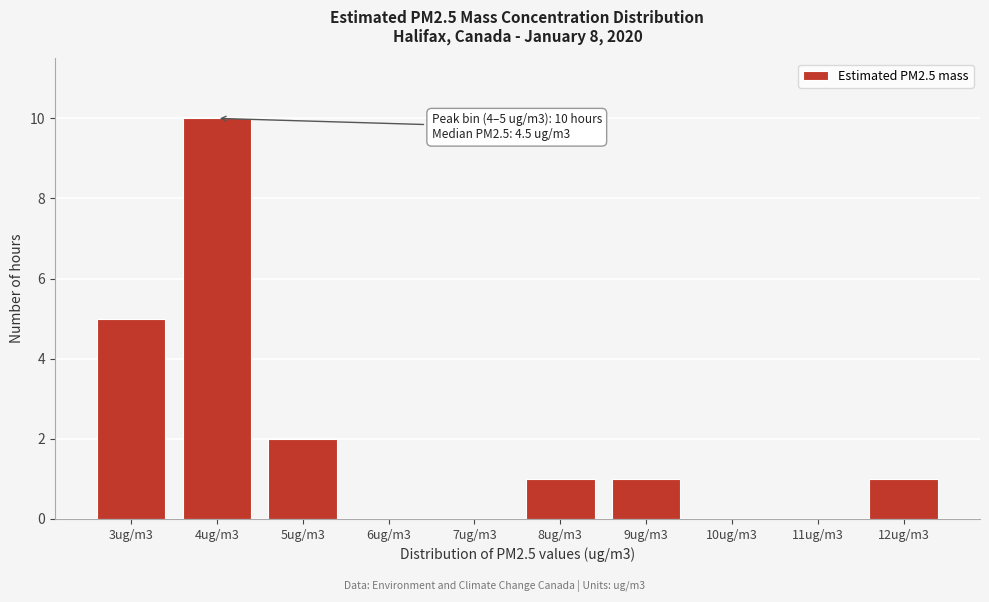

Reading left to right, transcribe all the data shown in this chart.

3ug/m3=5	4ug/m3=10	5ug/m3=2	6ug/m3=0	7ug/m3=0	8ug/m3=1	9ug/m3=1	10ug/m3=0	11ug/m3=0	12ug/m3=1